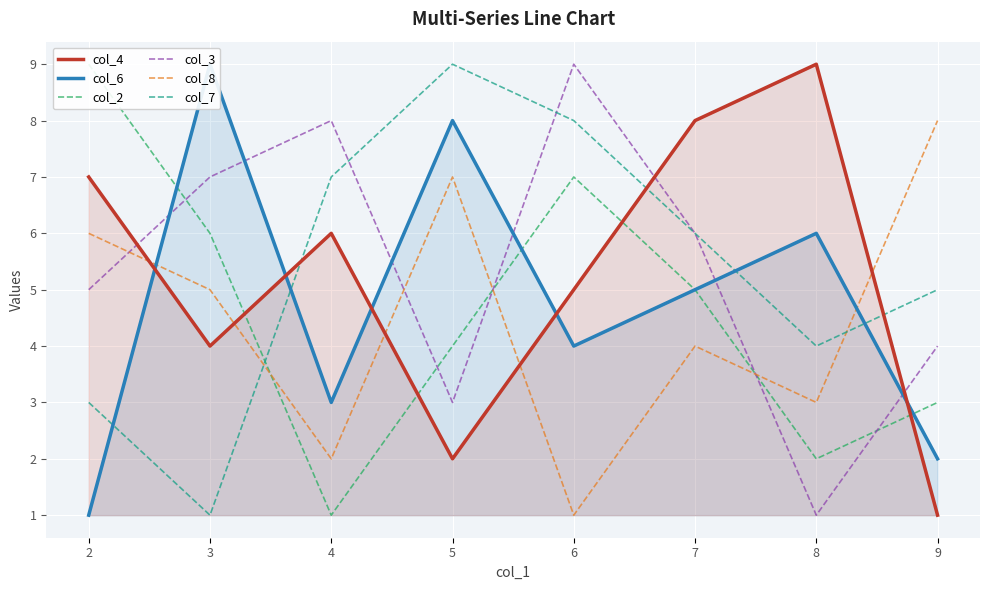

What is the value of the col_7 point at the 5th from the left?

8